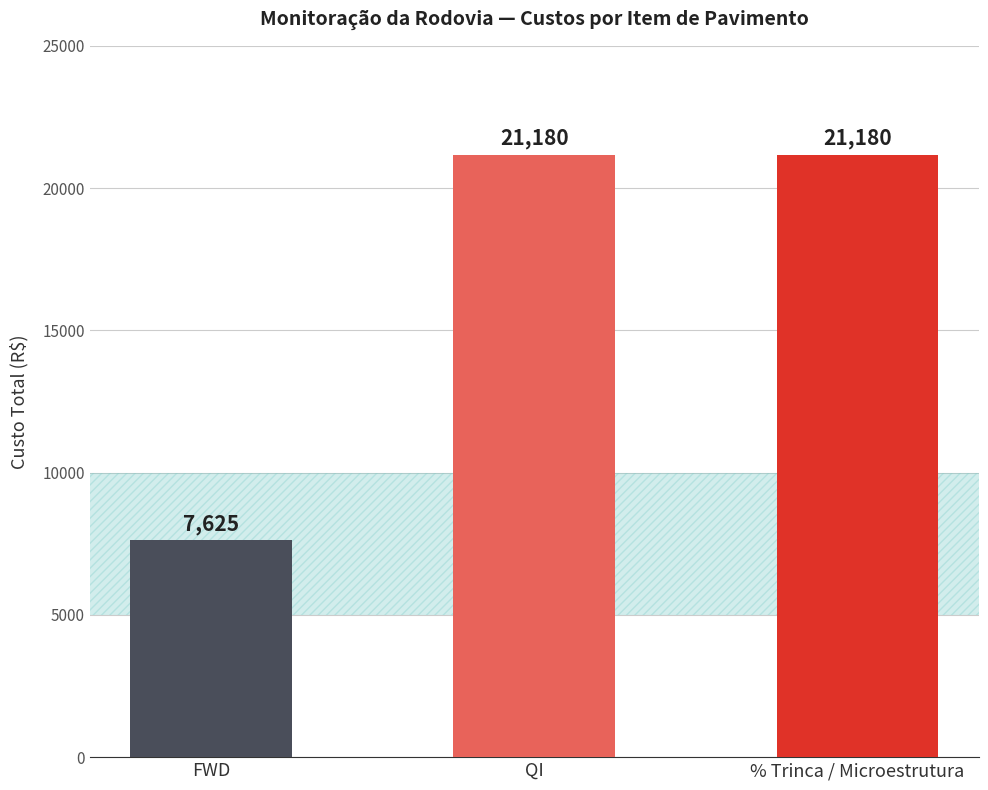

Read the value at FWD.

7624.8